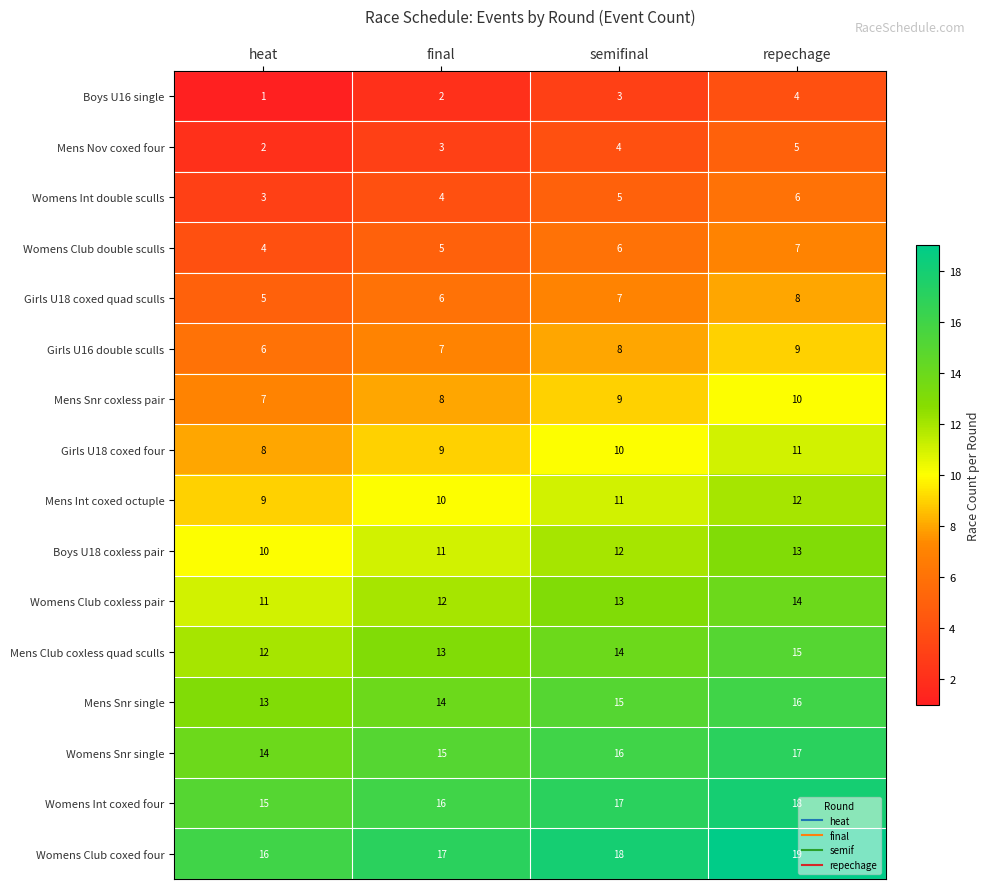

Count the number of categories in the chart.

4